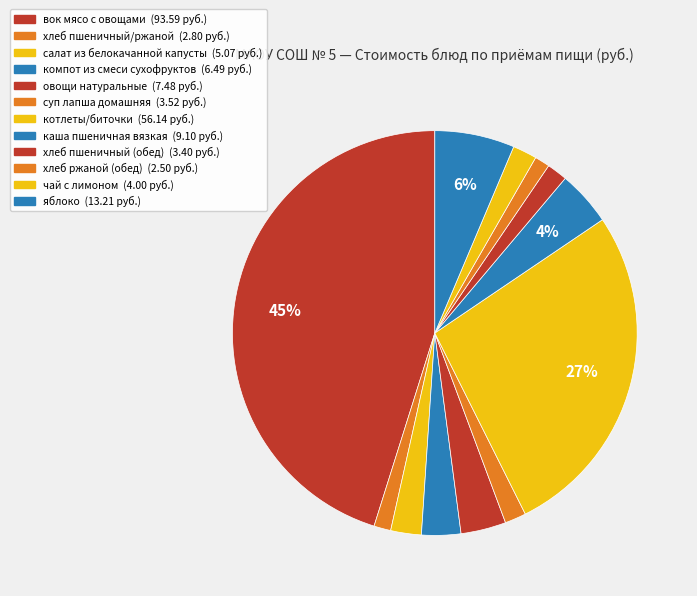

How many segments does this pie chart have?

12